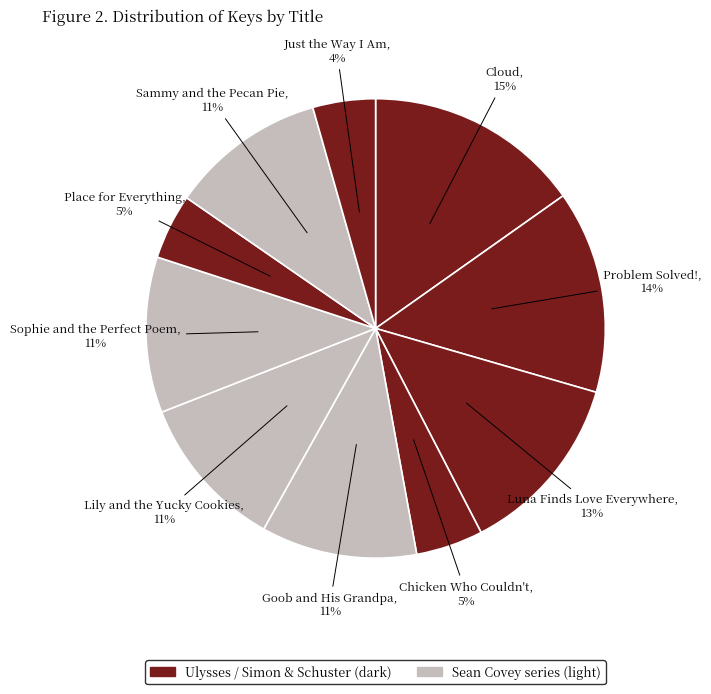

How many segments does this pie chart have?

10